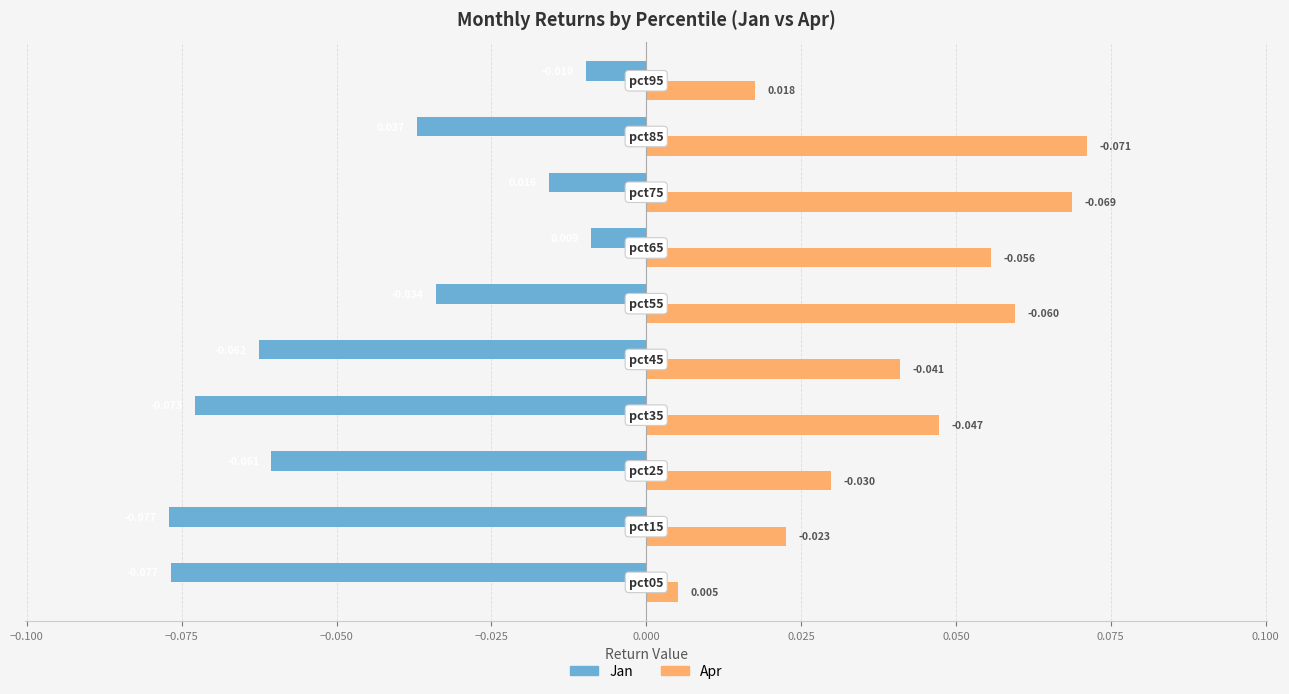

Reading left to right, list all the values displayed in this chart.

Jan (left): -0.1	-0.1	-0.1	-0.1	-0.1	-0.0	-0.0	-0.0	-0.0	-0.0
Apr (right): 0.0	0.0	0.0	0.0	0.0	0.1	0.1	0.1	0.1	0.0